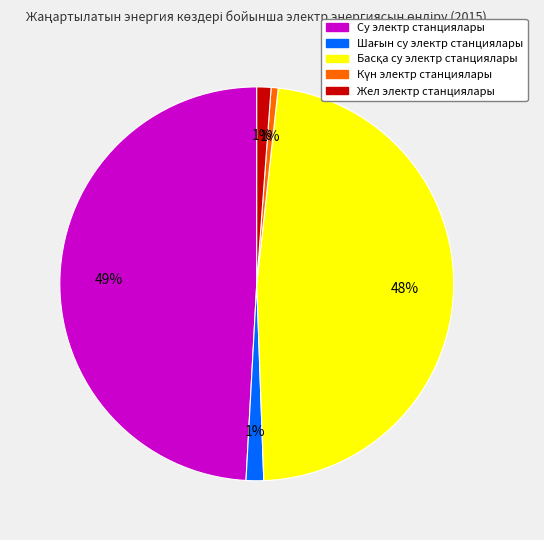

To the nearest percent, what is the average slice percentage?

20%